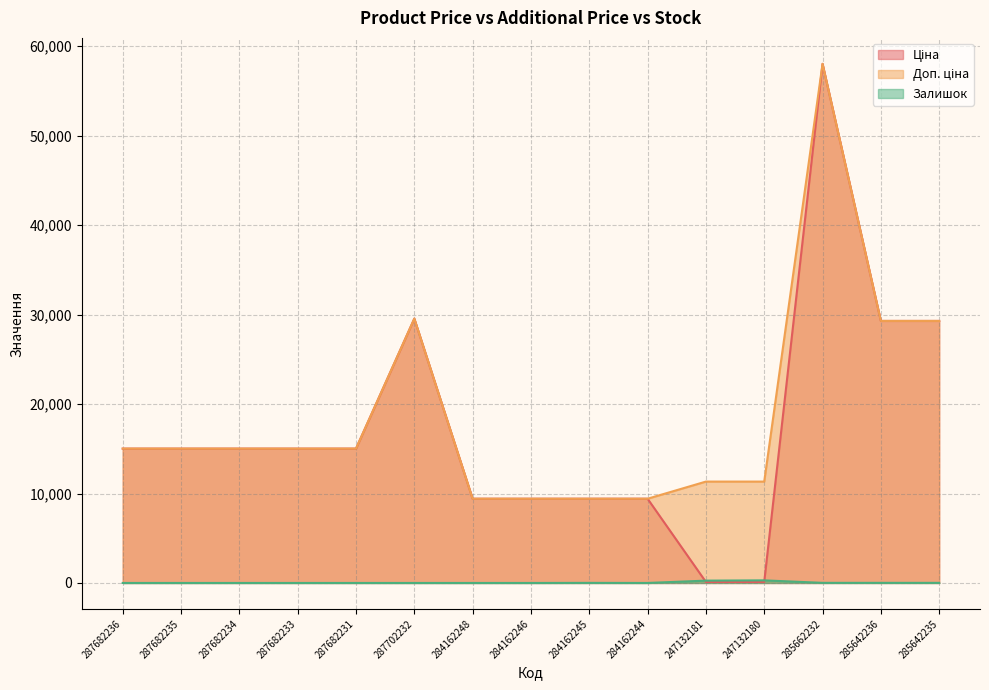

Rank the categories by Доп. ціна value from highest to lowest.

285662232, 287702232, 285642236, 285642235, 287682236, 287682235, 287682234, 287682233, 287682231, 247132181, 247132180, 284162248, 284162246, 284162245, 284162244